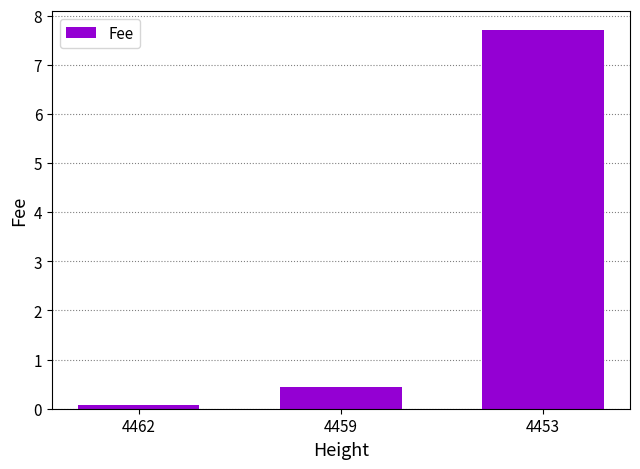

What is the difference between the maximum and minimum values?

7.6